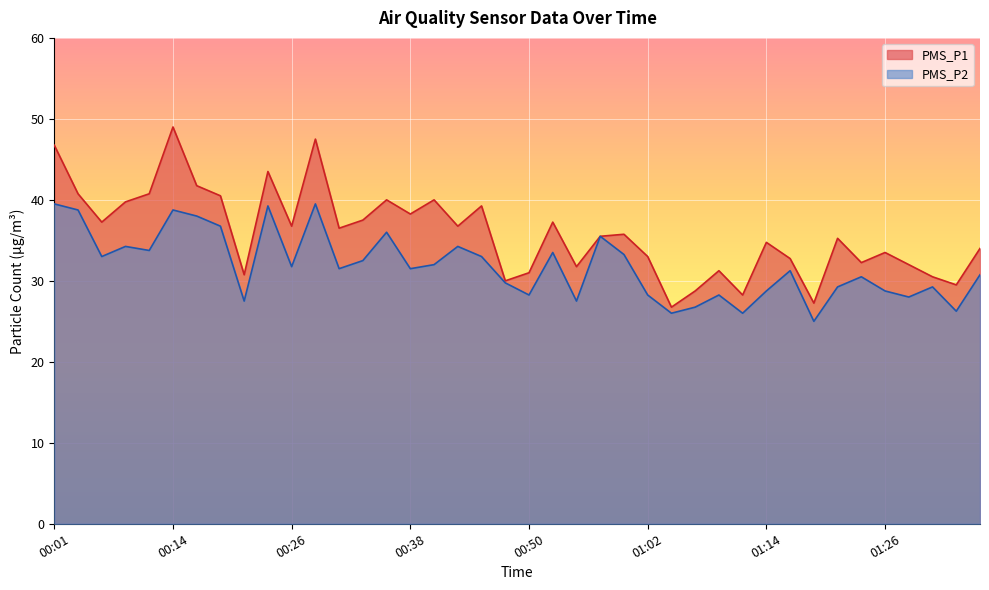

The PMS_P2 series shows 63.2 at 00:14. True or false?

False